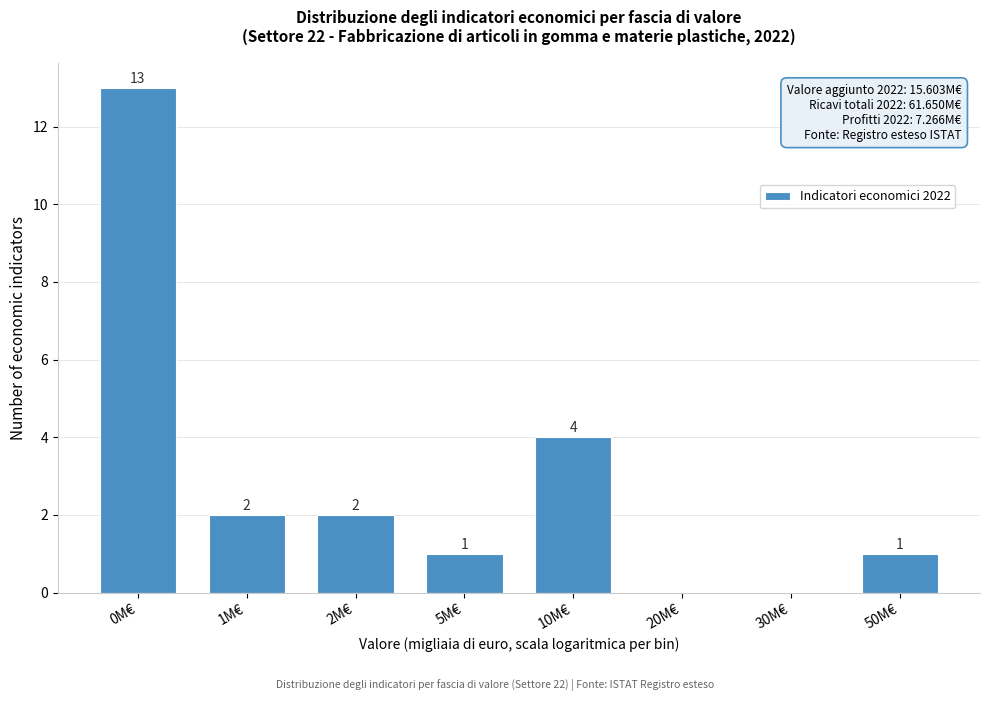

Reading left to right, what are all the values shown in this chart?

0M€=13	1M€=2	2M€=2	5M€=1	10M€=4	20M€=0	30M€=0	50M€=1